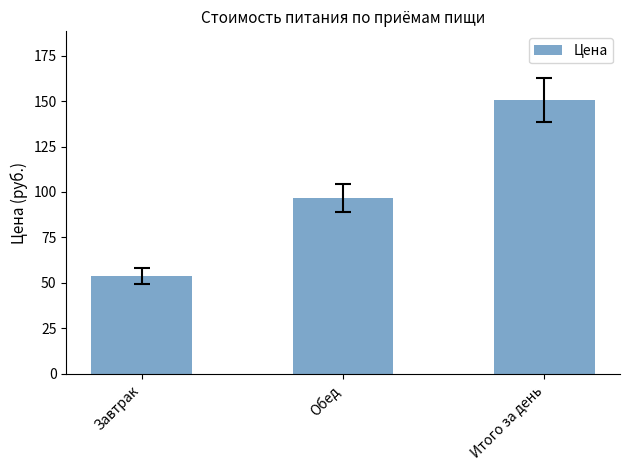

Is it true that the value at Обед is 96.8?

True